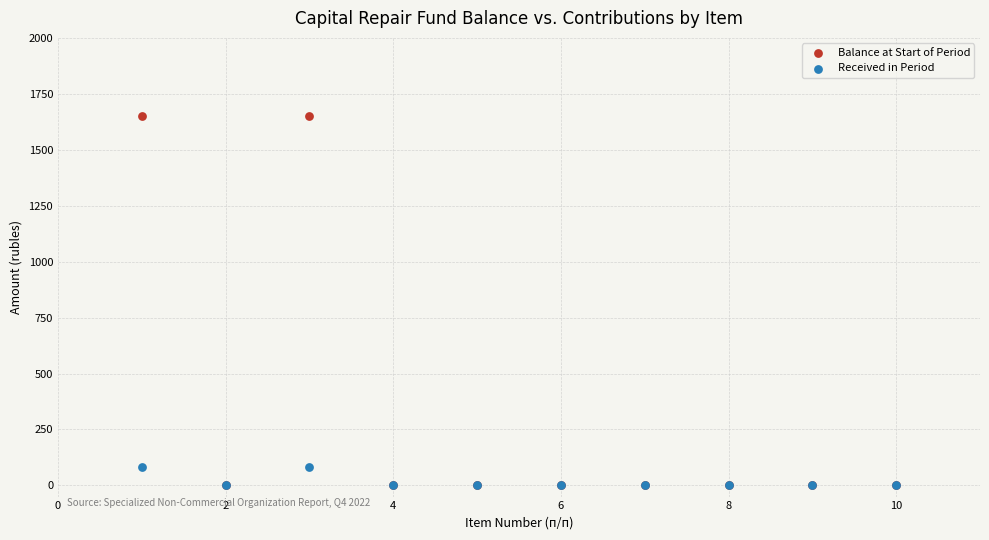

What are all the series names shown in the legend?

Balance at Start of Period, Received in Period